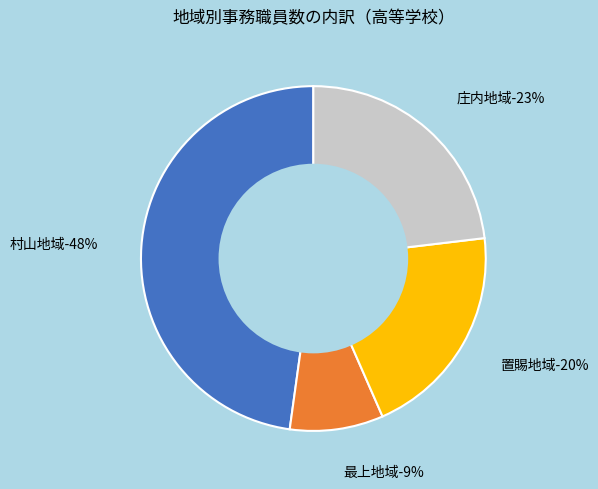

Is the sum of 定時制 and 庄内地域 greater than half?

No